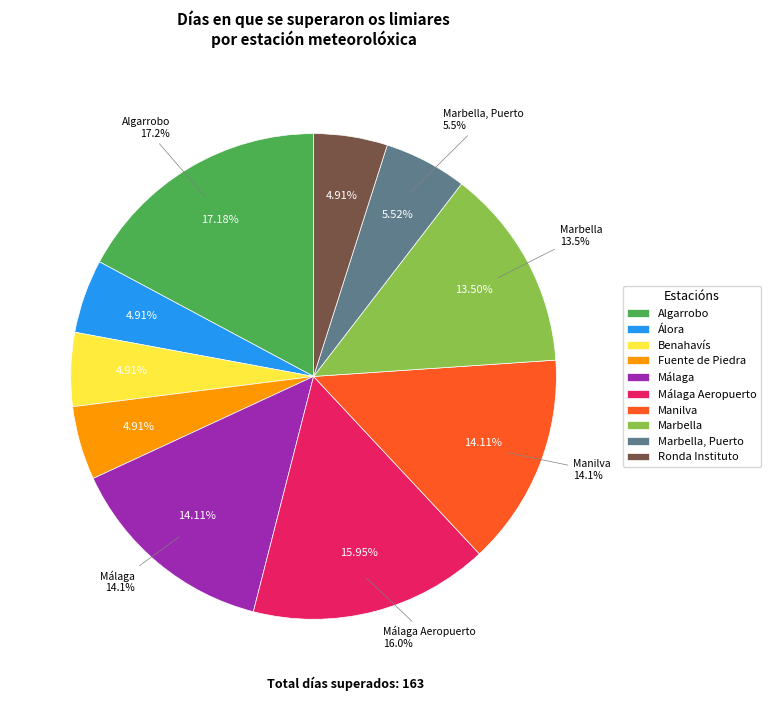

Is it true that Benahavís is 1% of the pie?

False